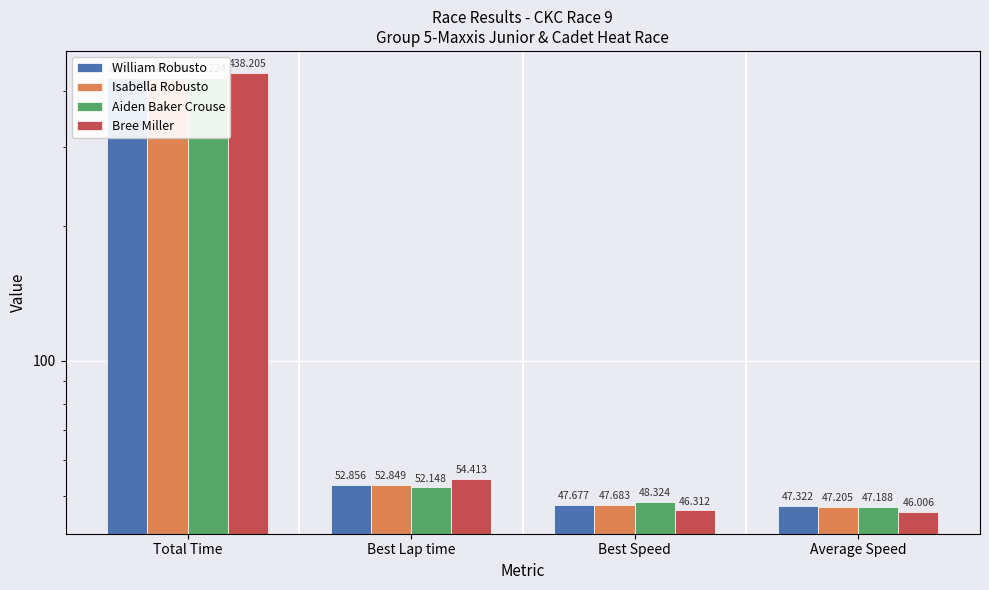

At how many categories does at least one series exceed 76?

1